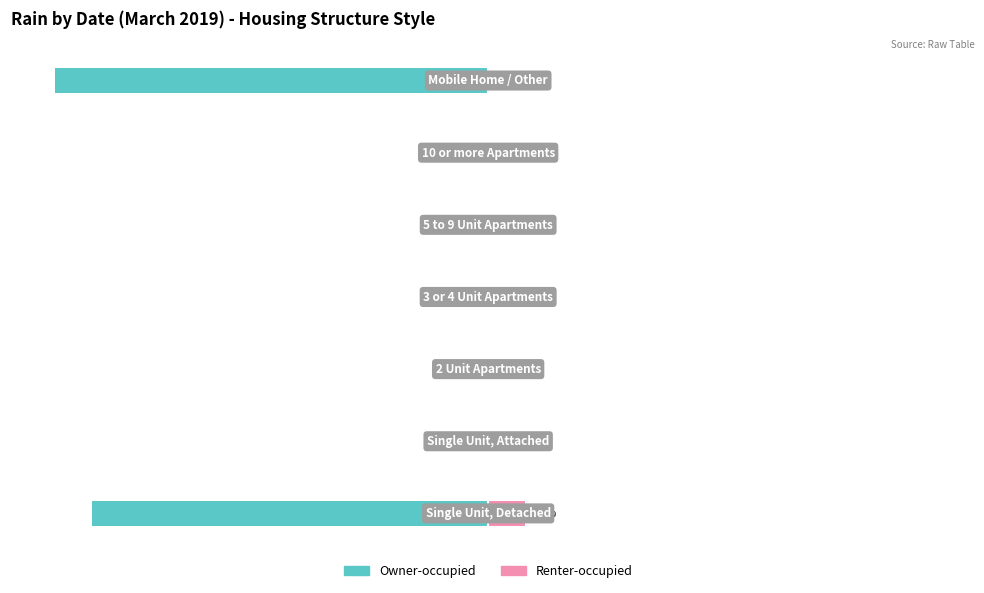

Rank the series by their average value, from lowest to highest.

Owner-occupied, Renter-occupied